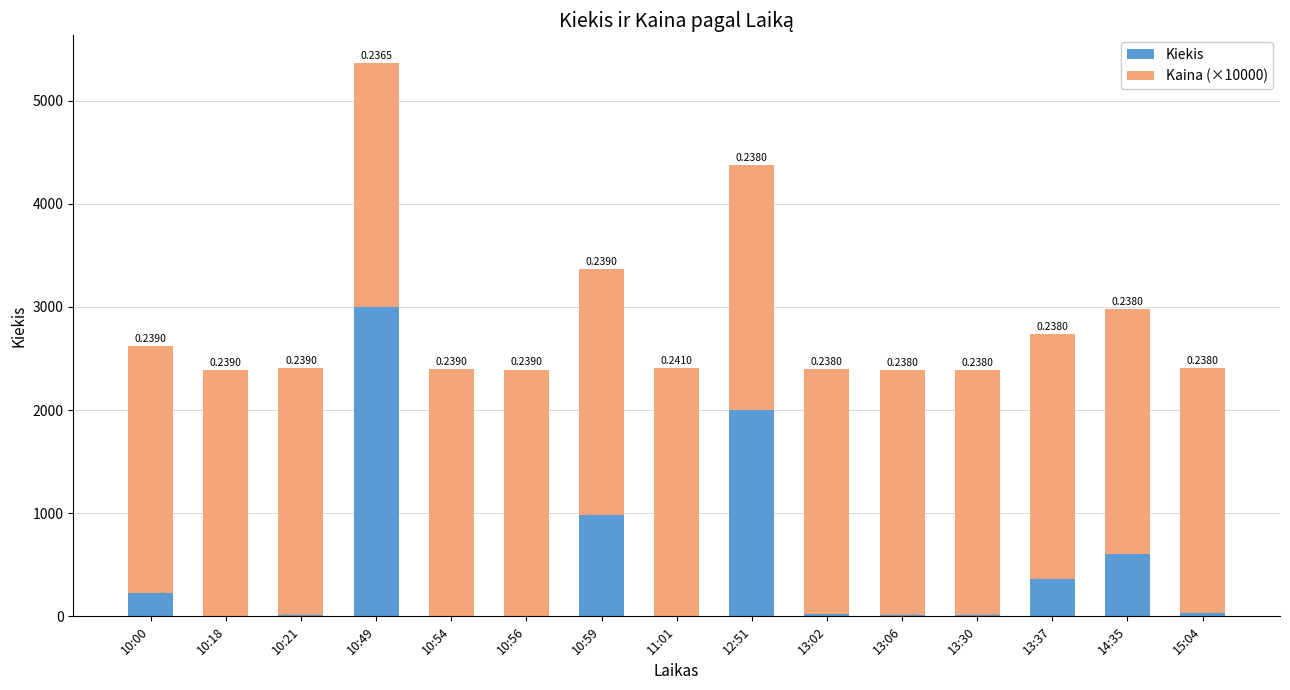

Are the bars grouped side by side (vs. stacked)?

No